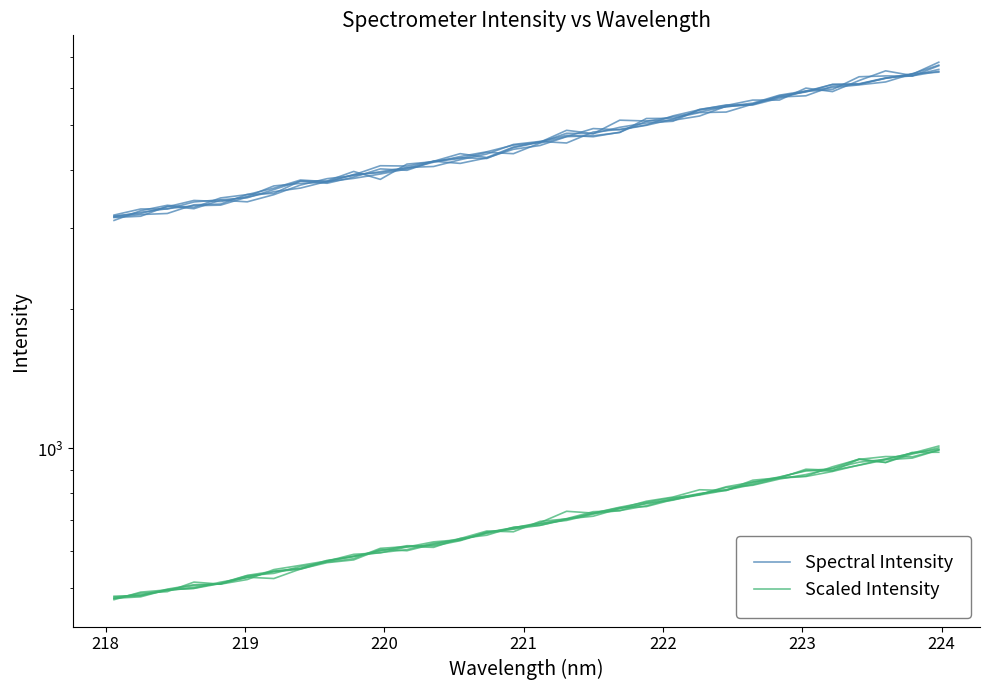

What is the approximate value of Scaled Intensity at 218?

477.7